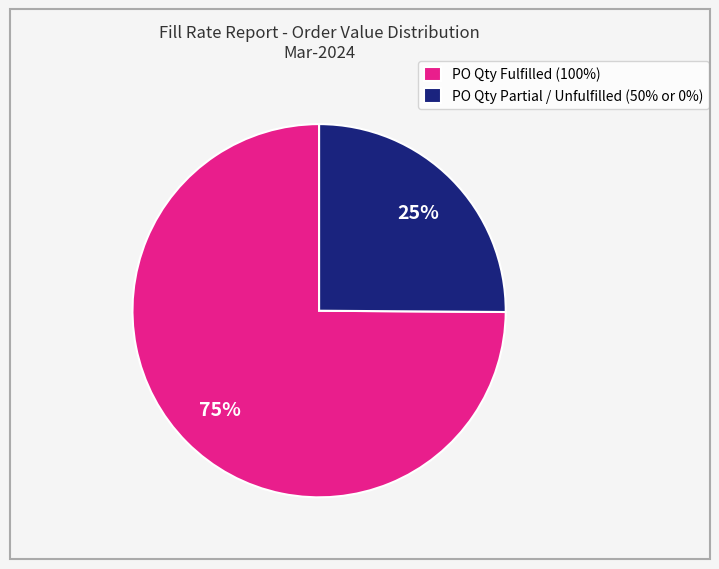

To the nearest percent, what portion does PO Qty Partial / Unfulfilled (50% or 0%) represent?

25%